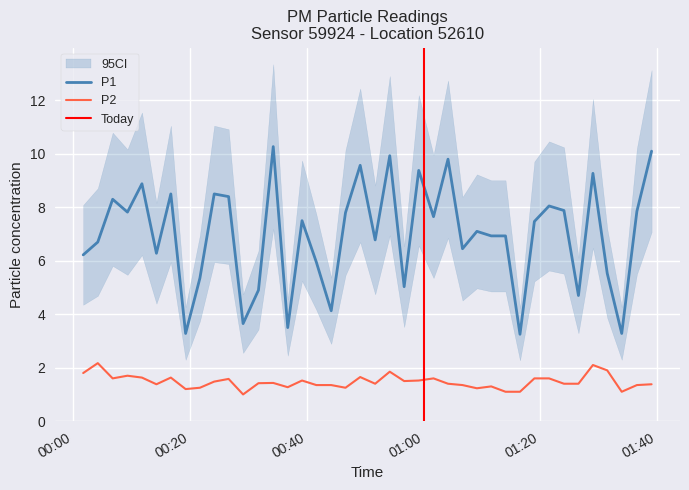

What are all the series names shown in the legend?

P1, P2